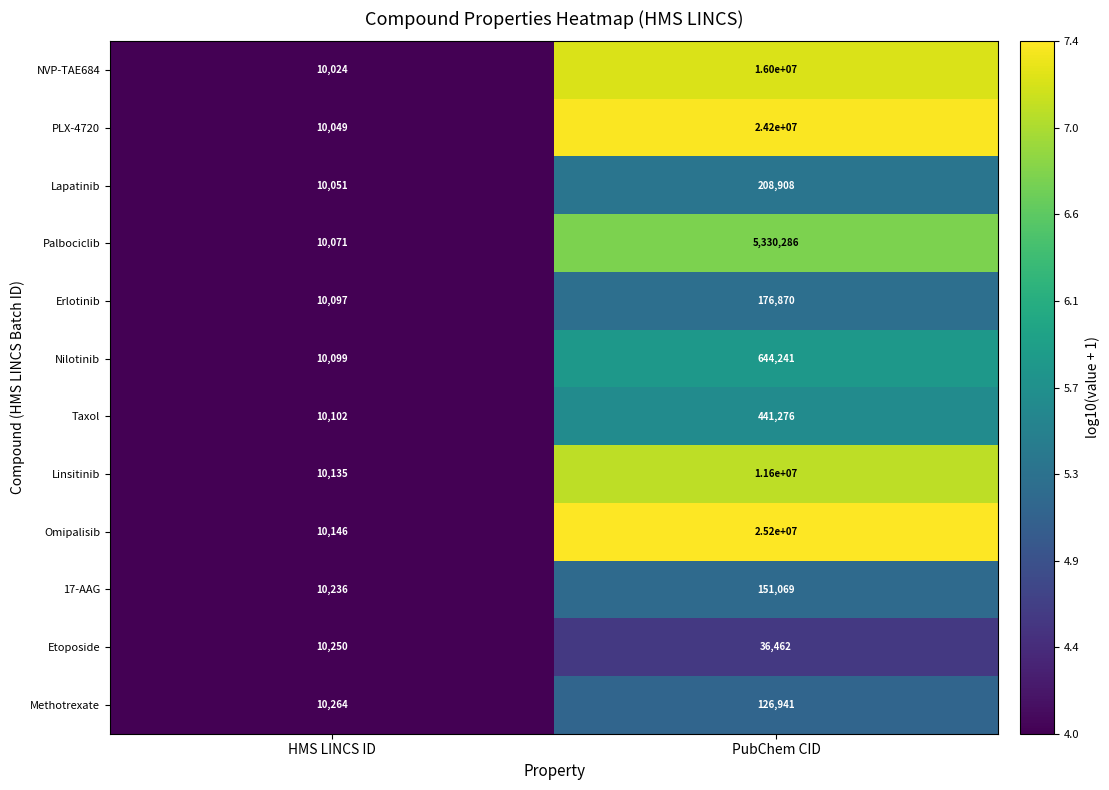

What is the maximum value shown in the chart?

25200000